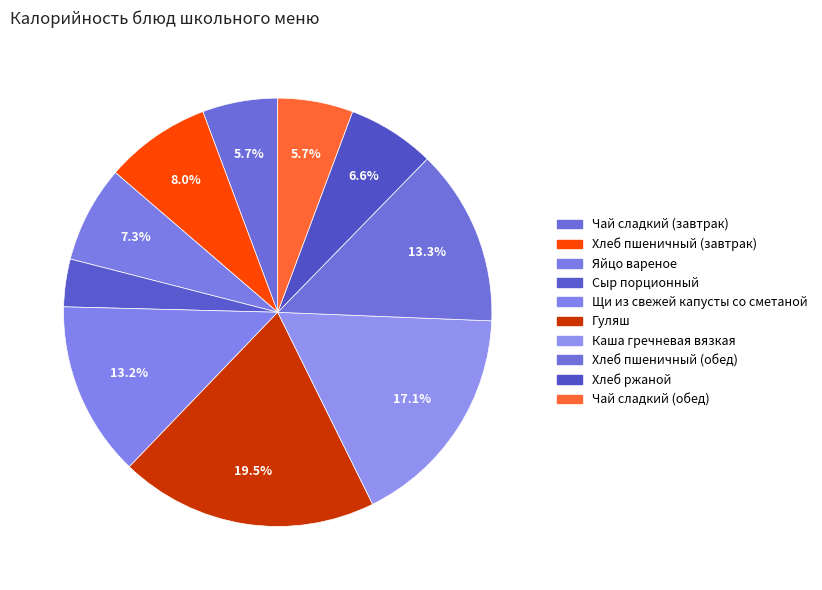

Rank the categories by value from highest to lowest.

Гуляш, Каша гречневая вязкая, Хлеб пшеничный (обед), Щи из свежей капусты со сметаной, Хлеб пшеничный (завтрак), Яйцо вареное, Хлеб ржаной, Чай сладкий (завтрак), Чай сладкий (обед), Сыр порционный